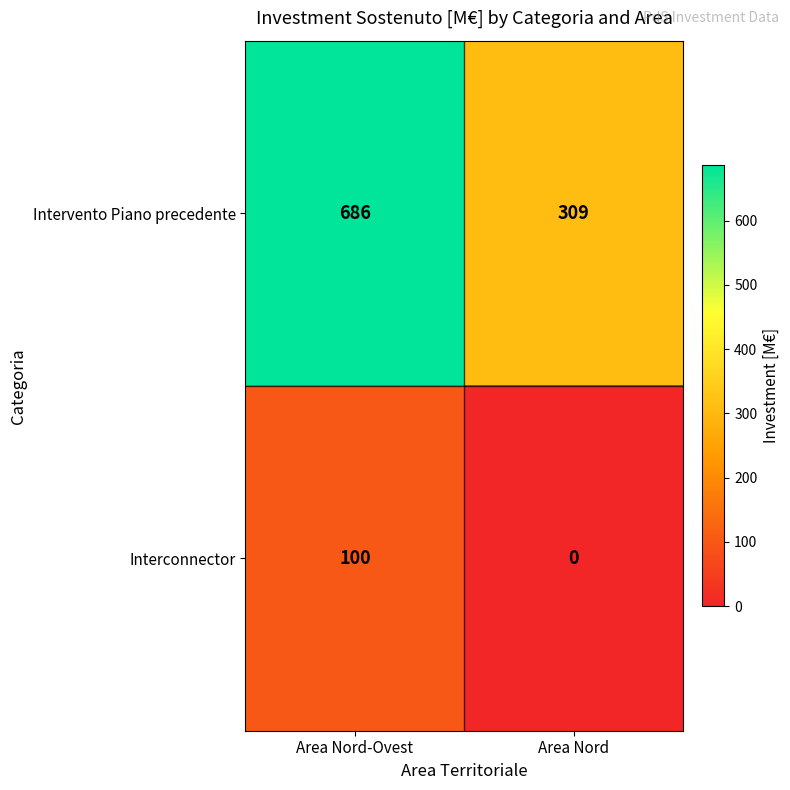

At how many categories does at least one series exceed 354?

1